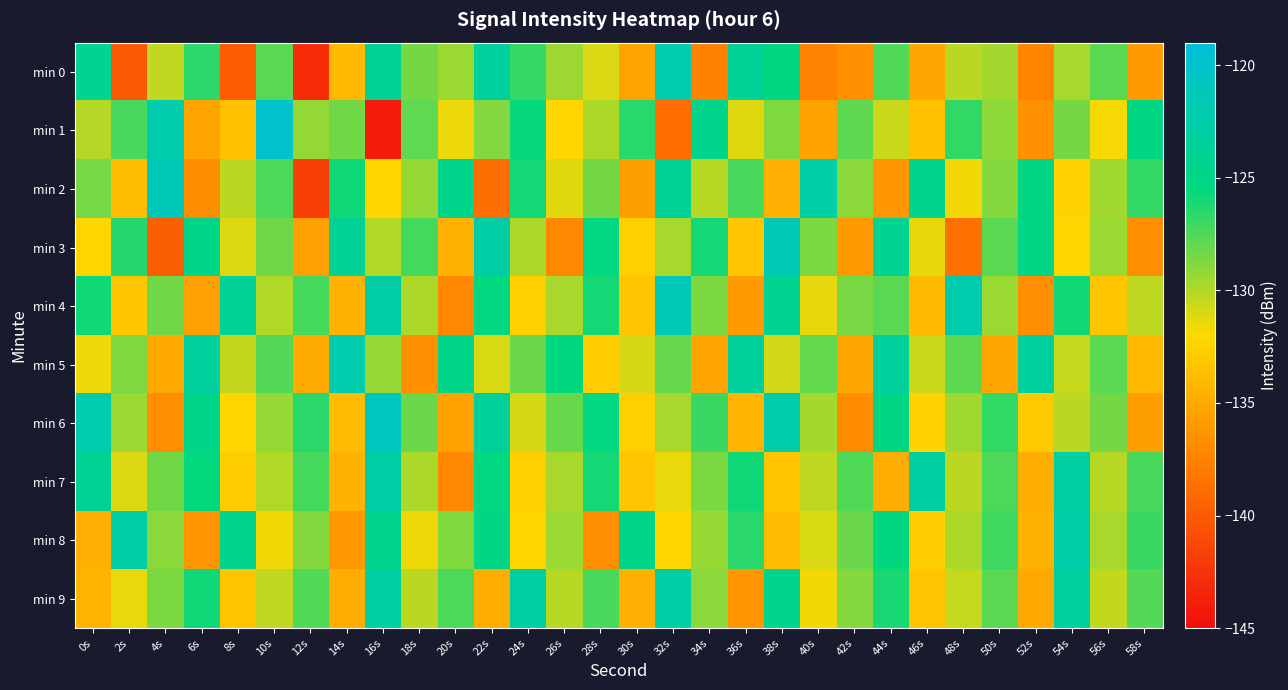

Which series changed the most between 4s and 22s?

min 2